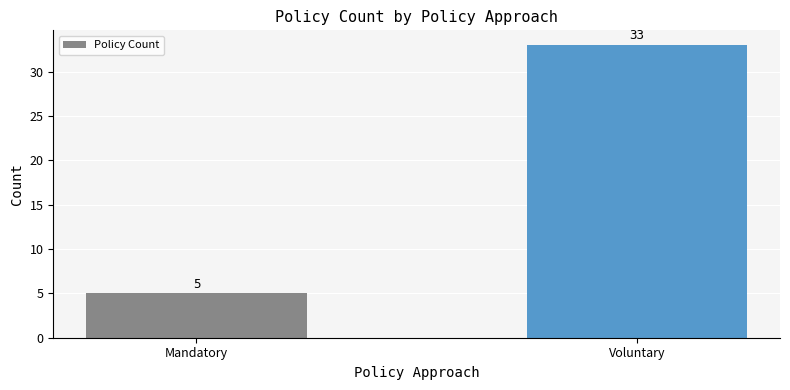

What is the ratio of the value at Mandatory to the value at Voluntary?

0.2